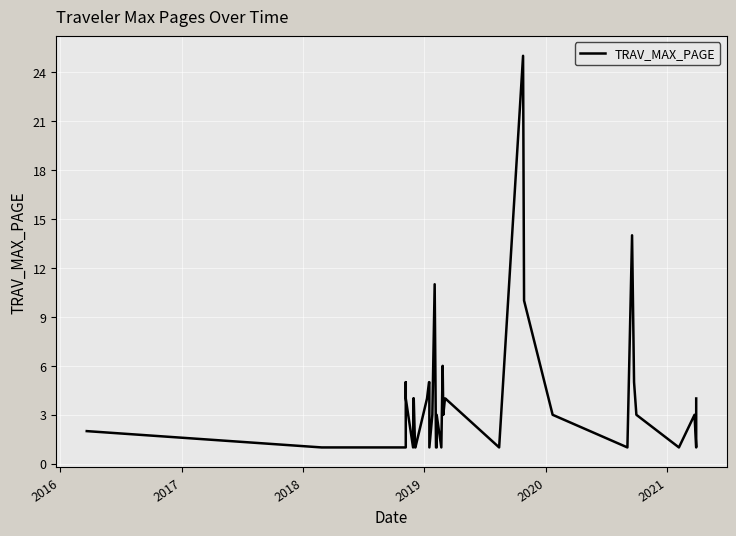

How many lines are shown in the chart?

1